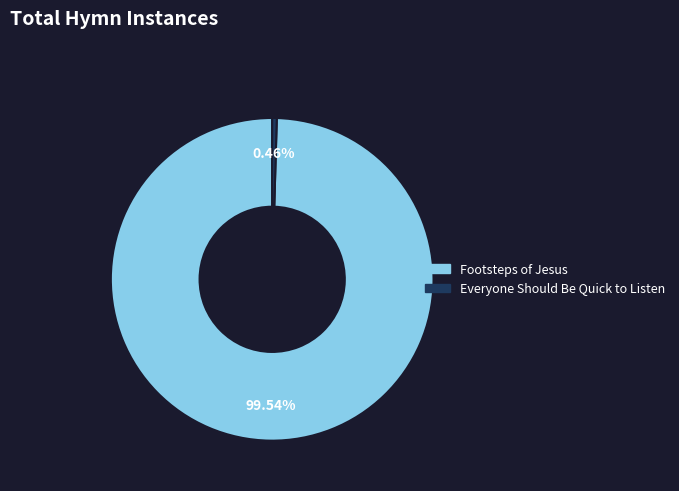

To the nearest percent, what portion does Footsteps of Jesus represent?

100%